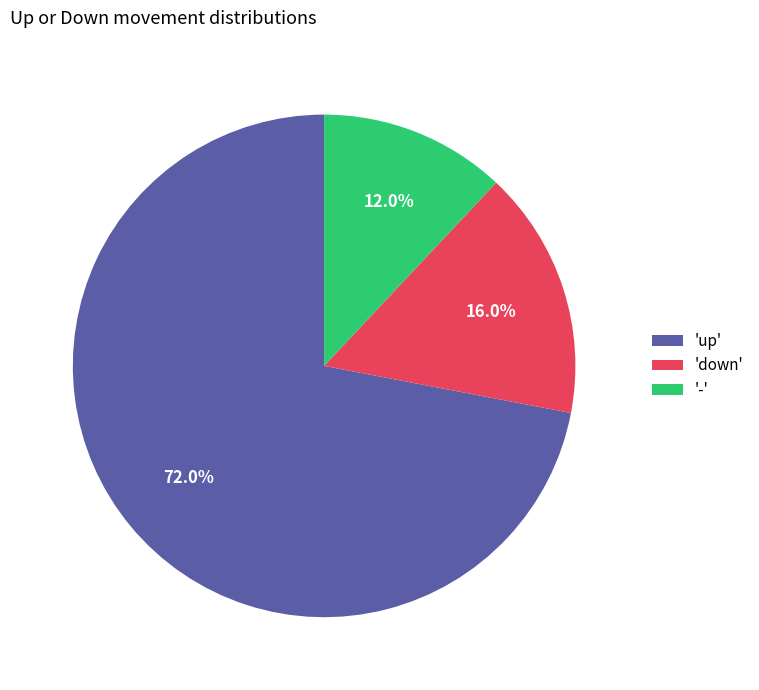

Which category has the smallest portion of the pie?

'-'